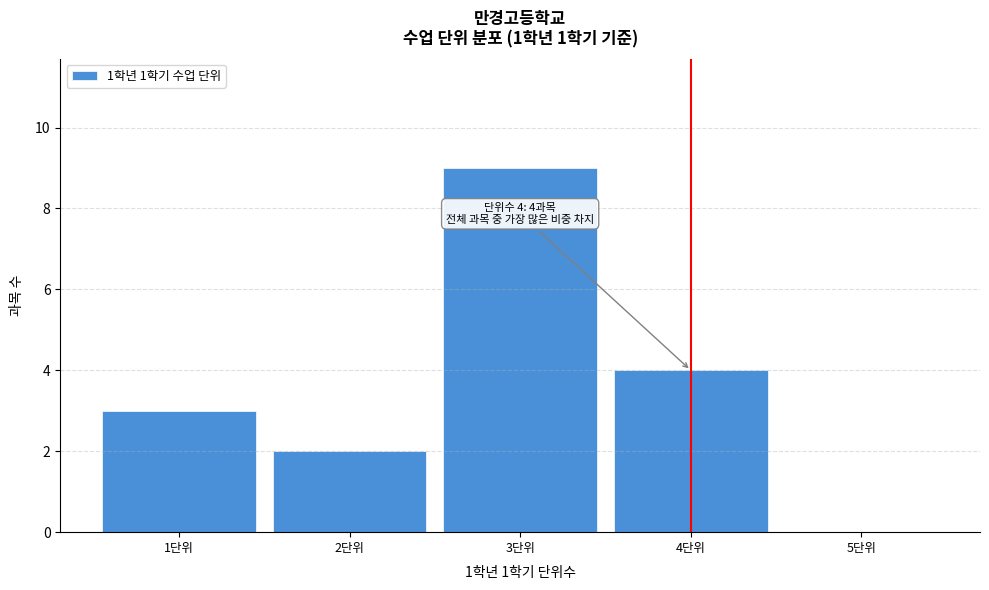

Which range on the x-axis has the tallest bar?

2.5 to 3.5